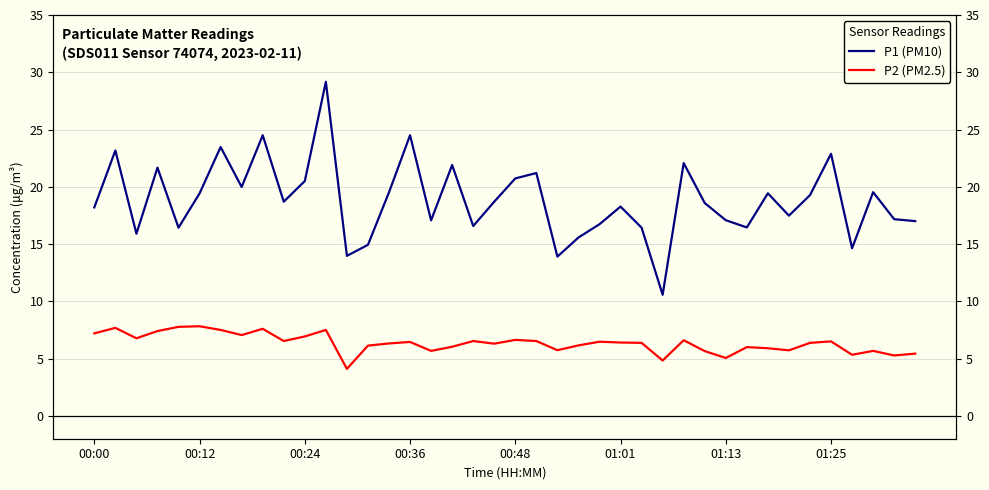

What are all the series names shown in the legend?

P1 (PM10), P2 (PM2.5)